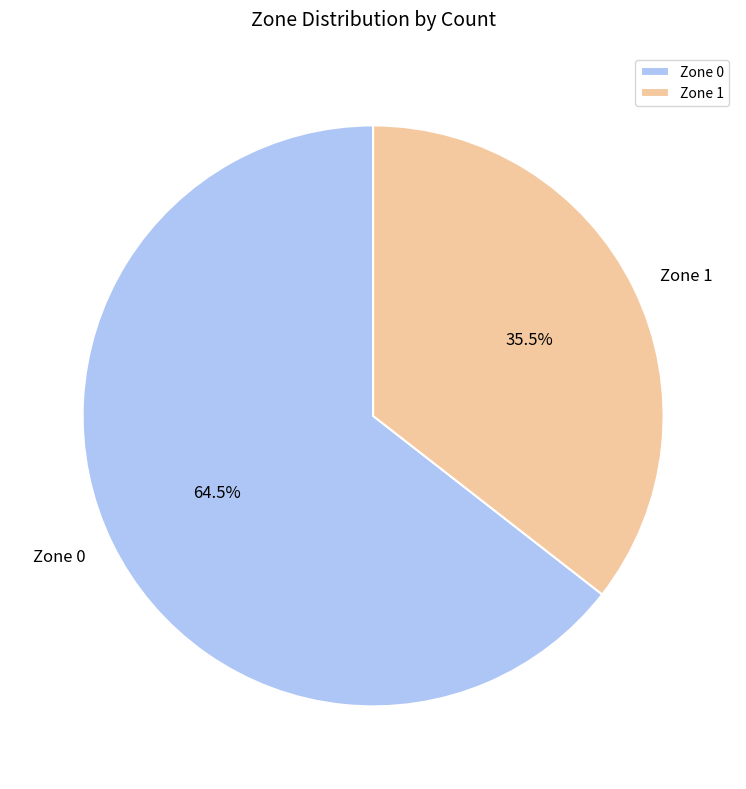

What is the majority slice?

Zone 0